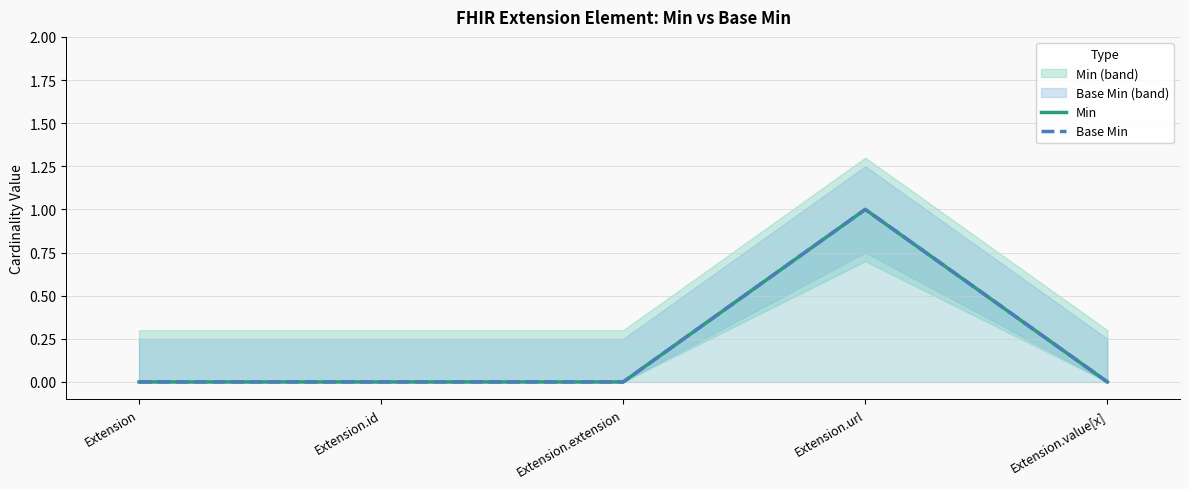

Does the chart have visible grid lines?

Yes